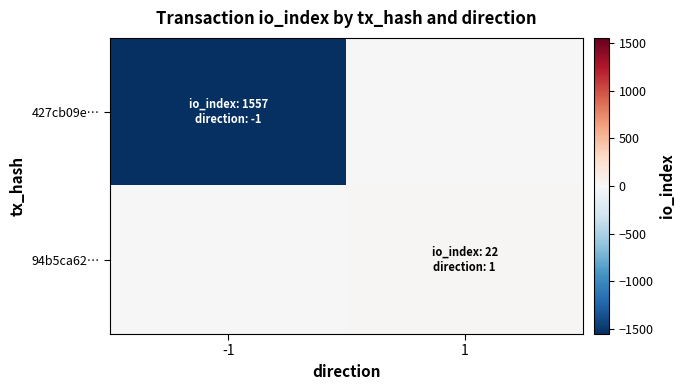

Which series has the widest spread of values?

427cb09e…